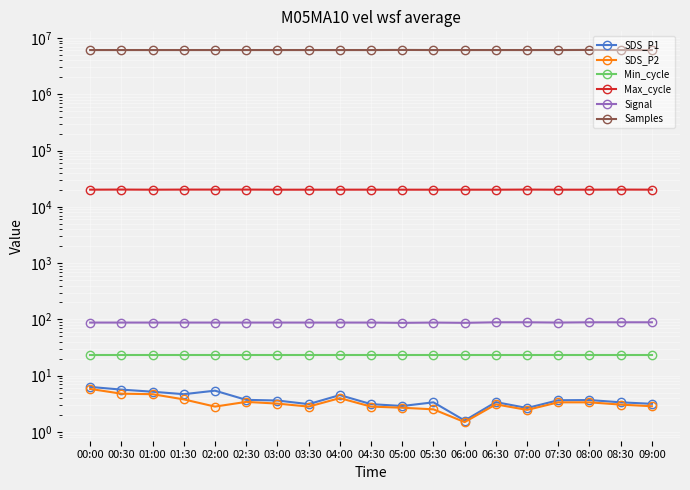

How many interior local peaks does the Max_cycle series have?

6